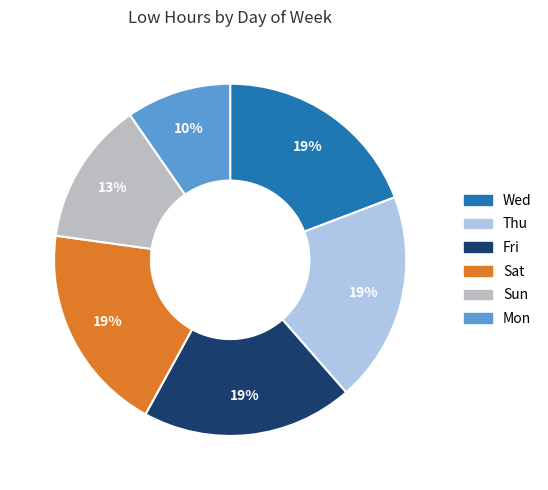

To the nearest percent, what is the average slice percentage?

17%